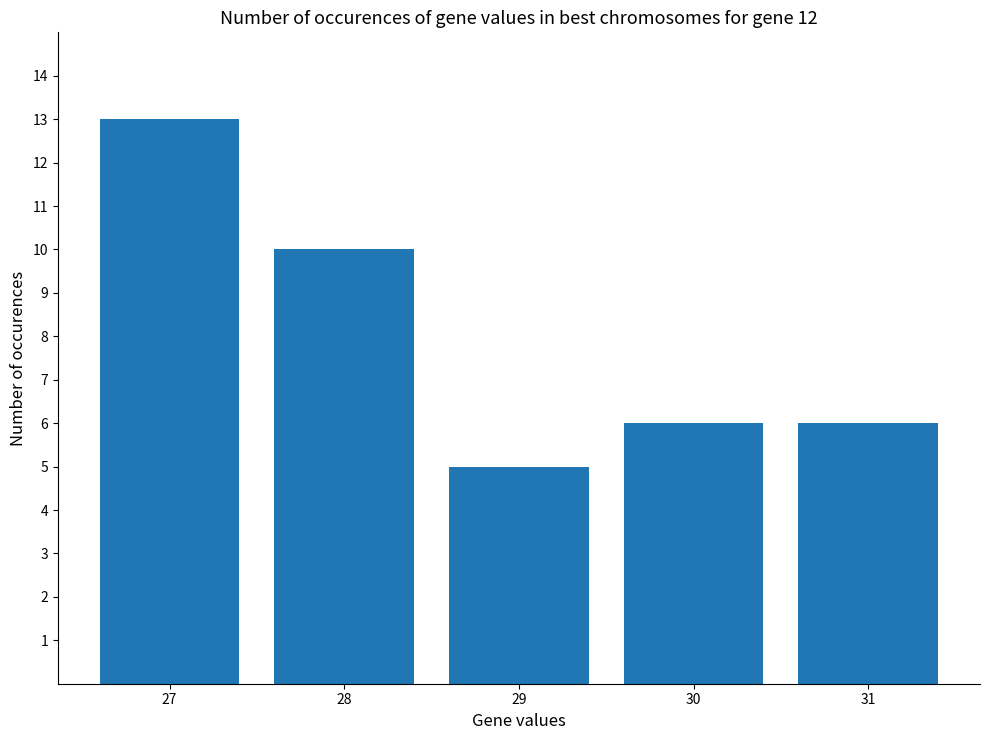

Reading right to left, transcribe all the data shown in this chart.

31=6	30=6	29=5	28=10	27=13